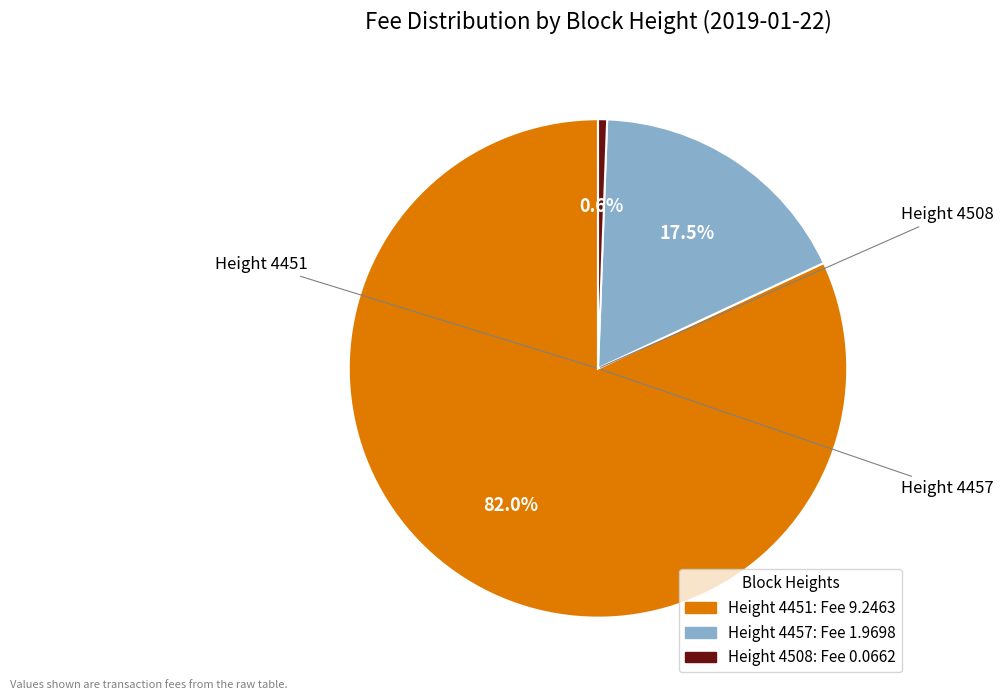

Is there a majority slice in this chart?

Yes